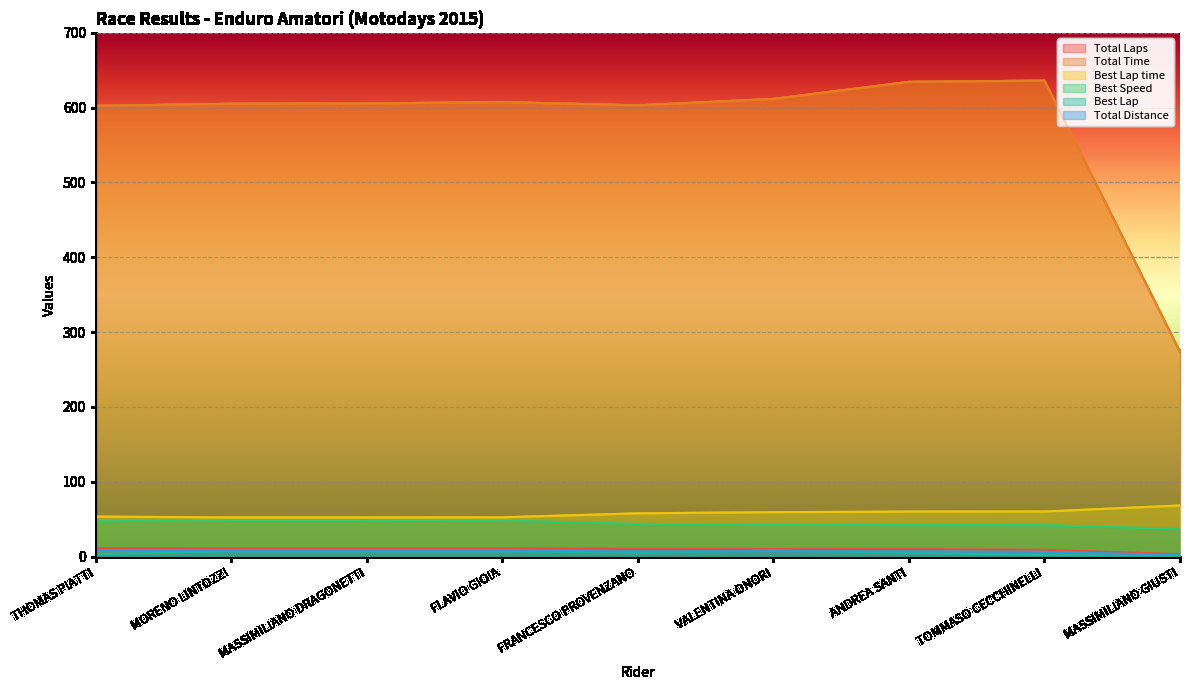

The value of Best Speed at THOMAS PIATTI is 76.4. True or false?

False